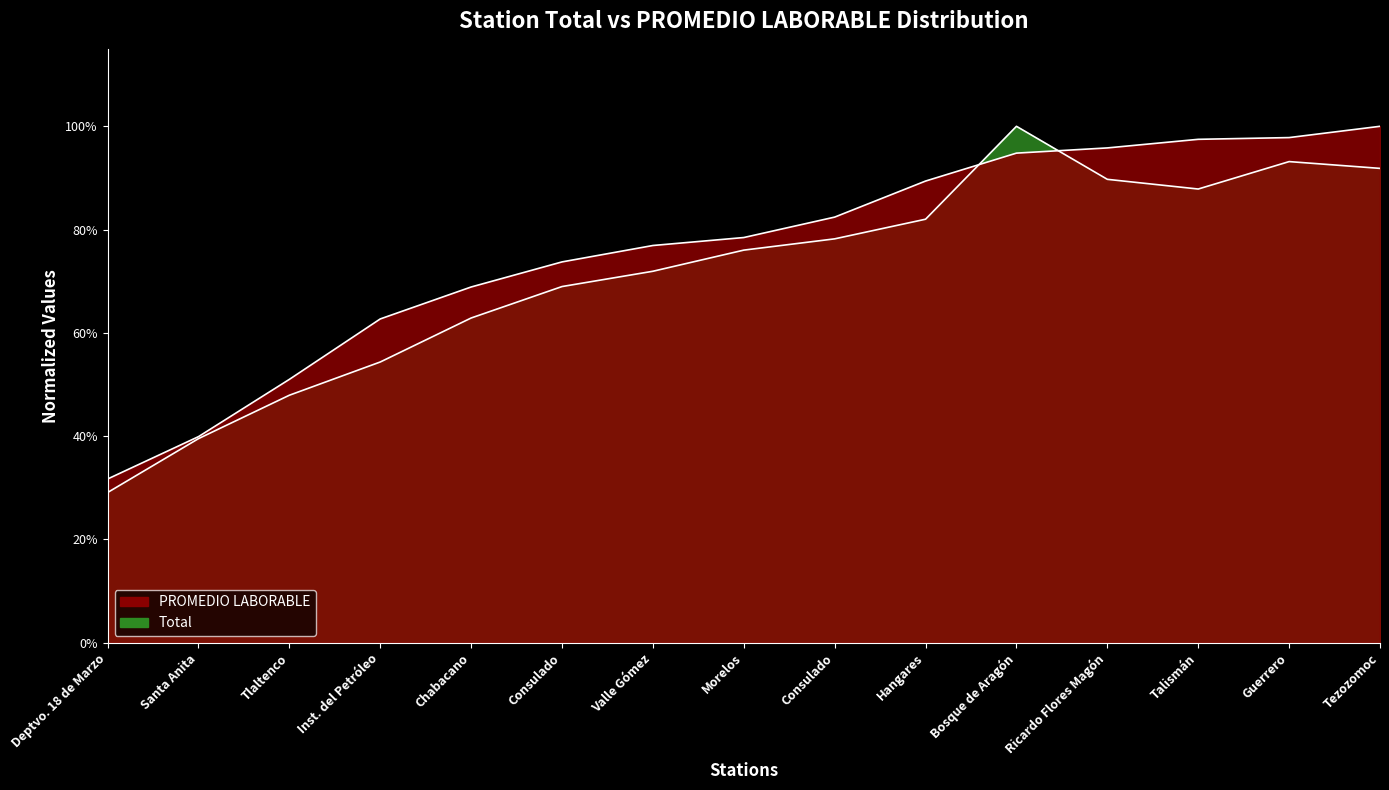

Which series changed the most between Santa Anita and Bosque de Aragón?

Total